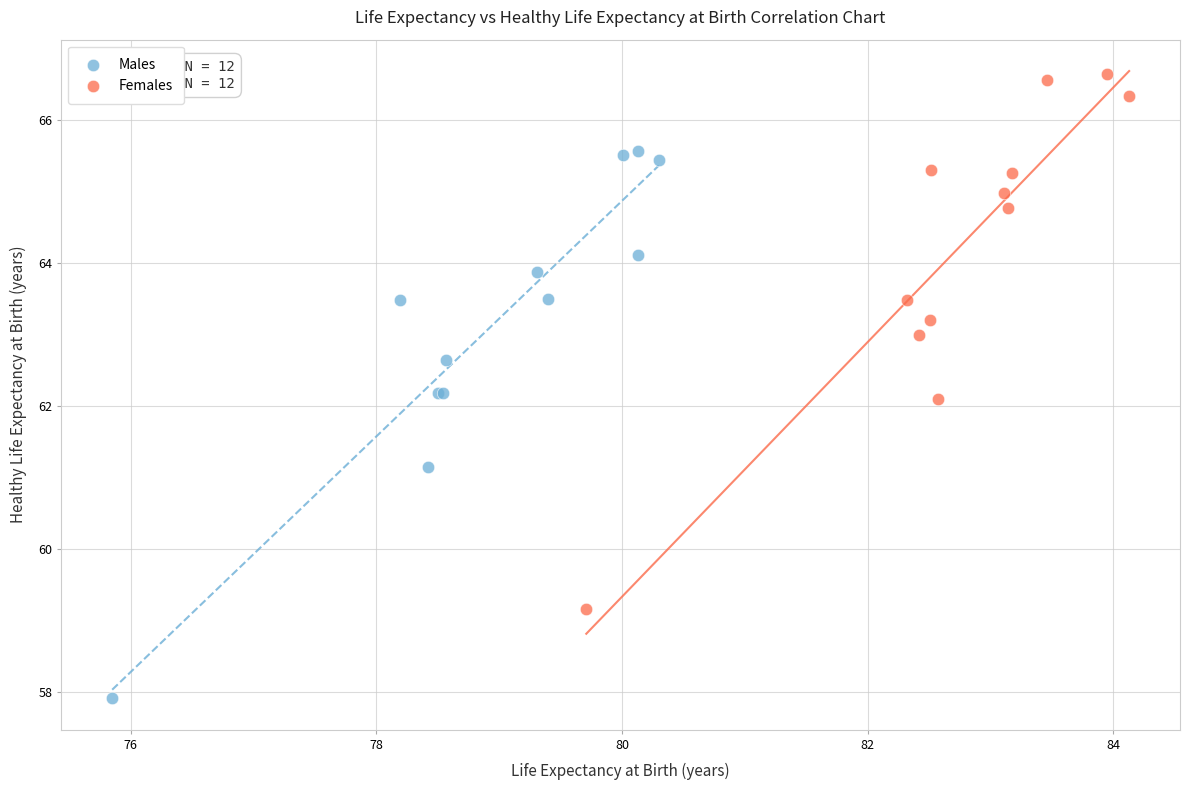

What are all the series names shown in the legend?

Males, Females